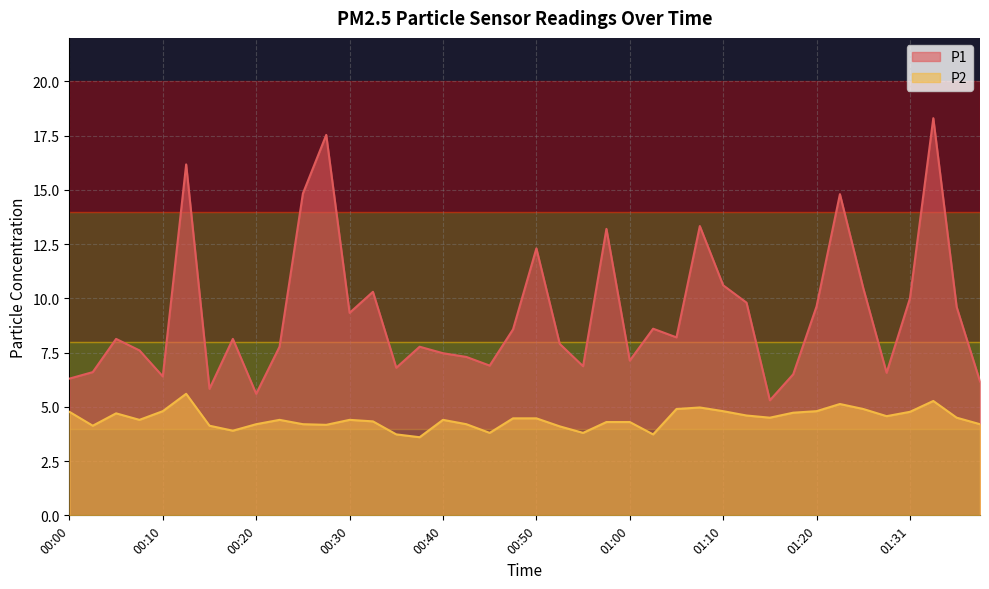

What position from the right is 00:25?

30